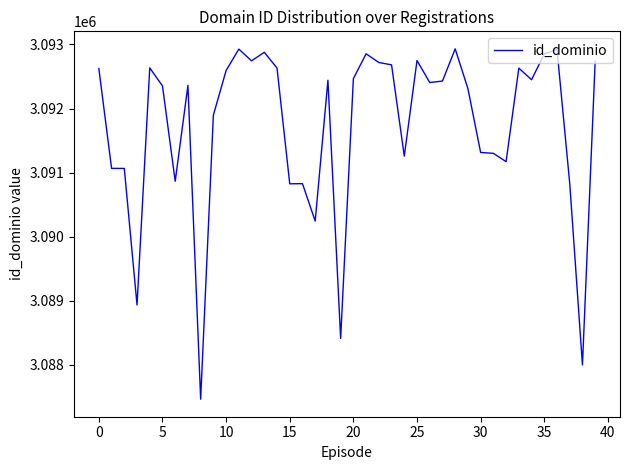

What is the maximum value shown in the chart?

3092932